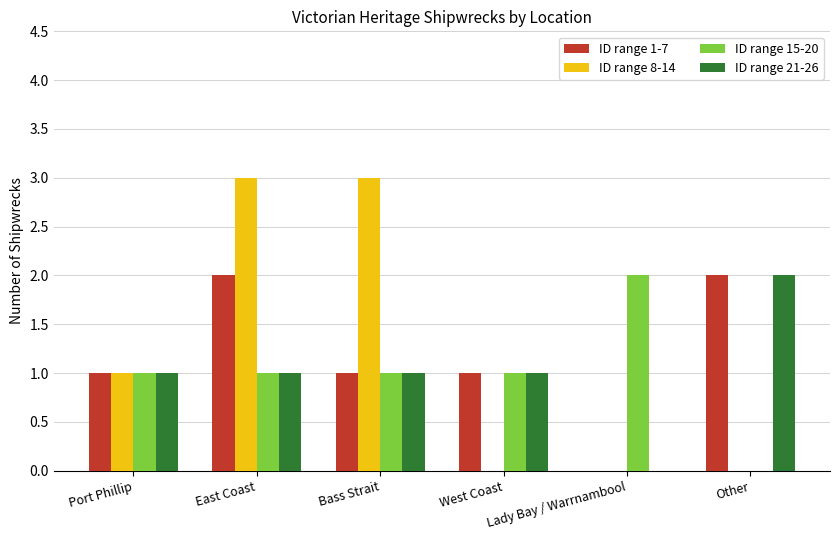

Count the ID range 21-26 values in the range 1 to 2.

5